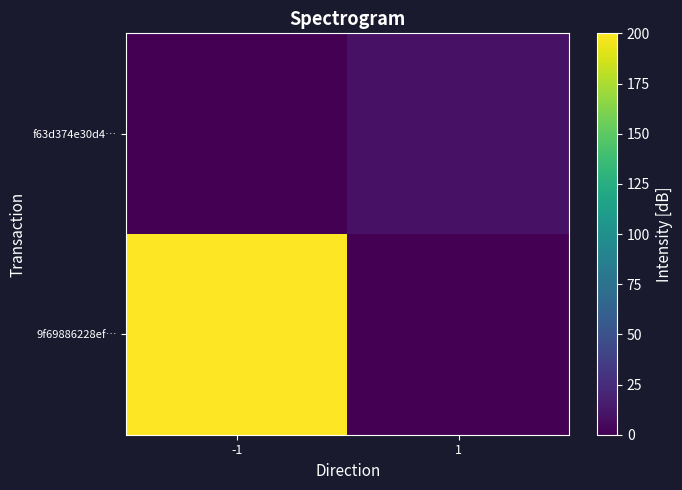

Reading left to right, what are all the values shown in this chart?

9f69886228ef…: -1=200	1=0
f63d374e30d4…: -1=0	1=10